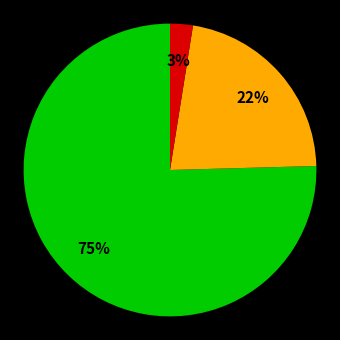

Is there any slice that represents more than half of the pie?

Yes